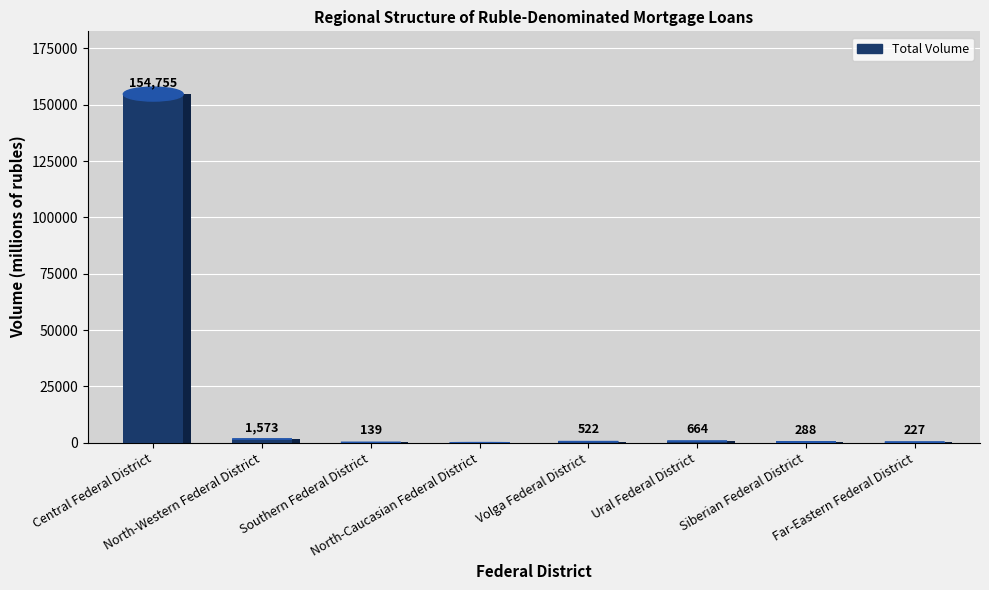

Reading left to right, list all the values displayed in this chart.

Central Federal District=154755	North-Western Federal District=1573	Southern Federal District=139	North-Caucasian Federal District=0	Volga Federal District=522	Ural Federal District=664	Siberian Federal District=288	Far-Eastern Federal District=227